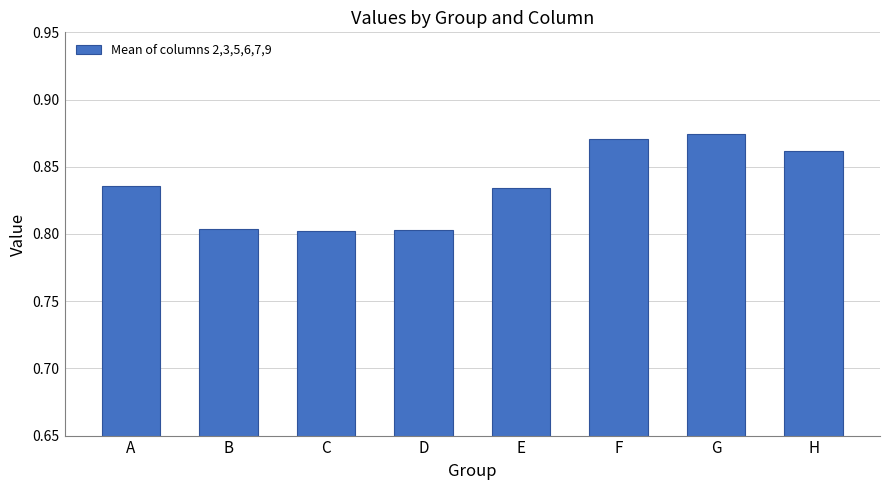

What is the change in value from D to F?

+0.1